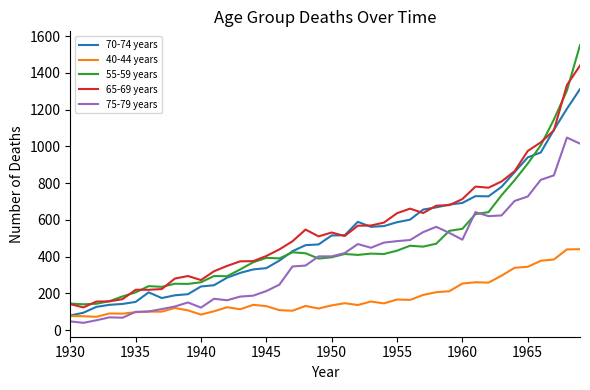

How many distinct data groups are displayed?

5